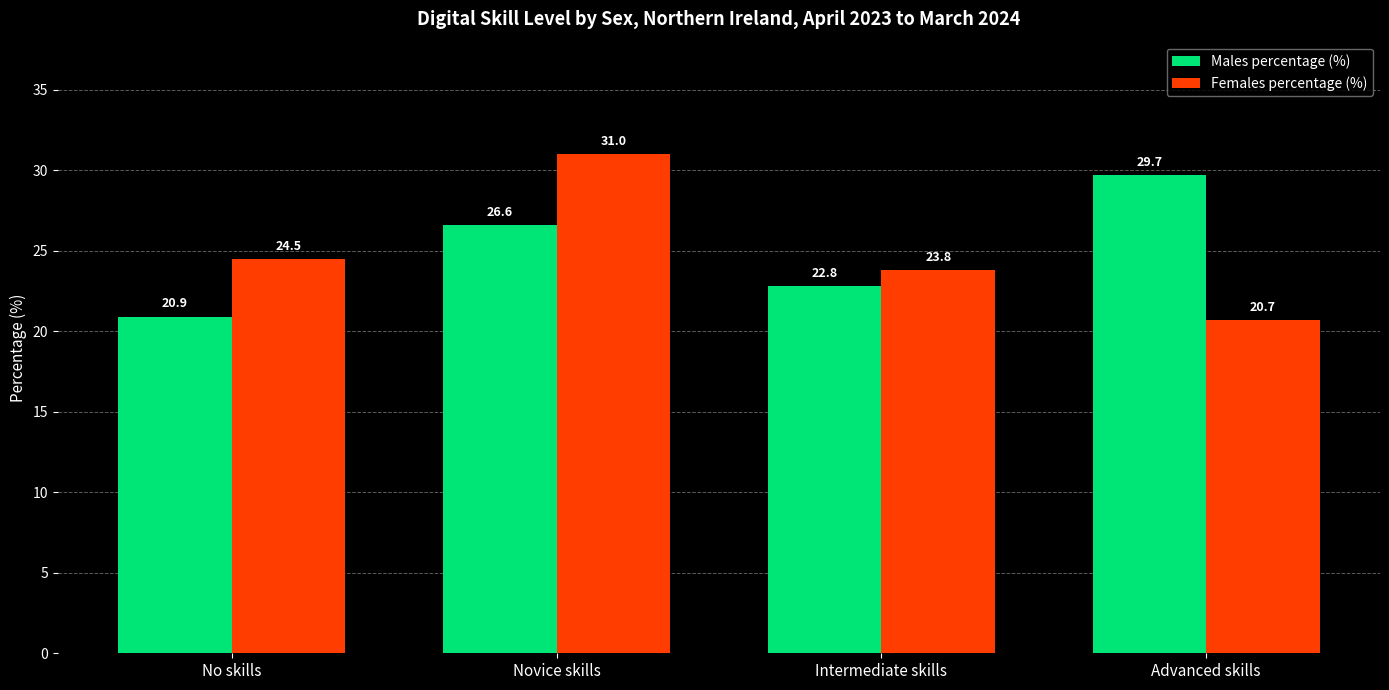

At which label does Males percentage (%) first exceed 26?

Novice skills